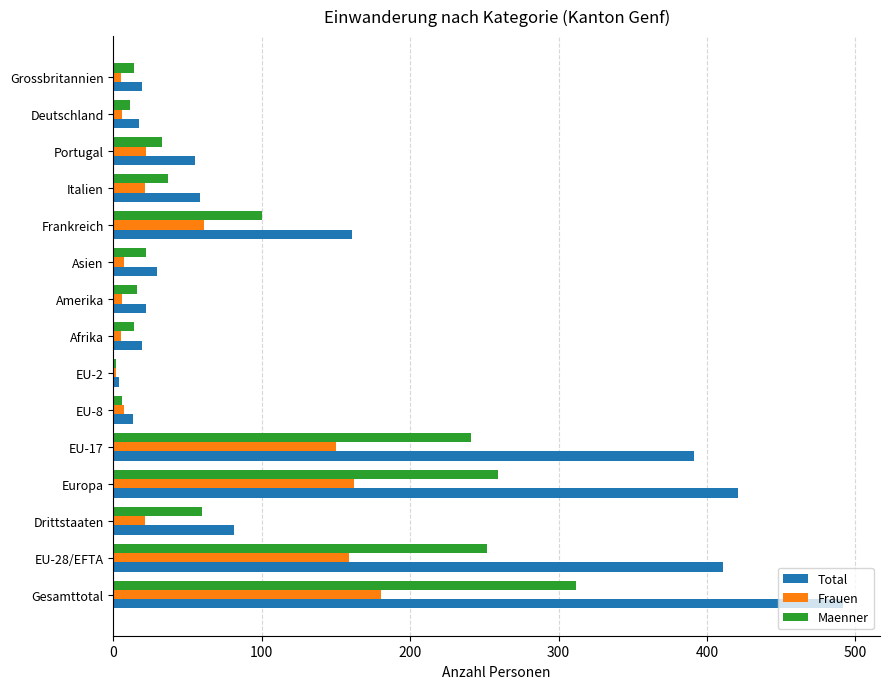

What is the difference between the maximum and second lowest values in the Maenner series?

306